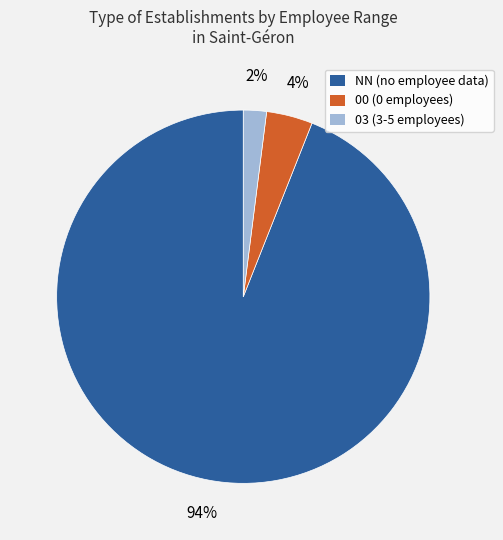

How many segments does this pie chart have?

3